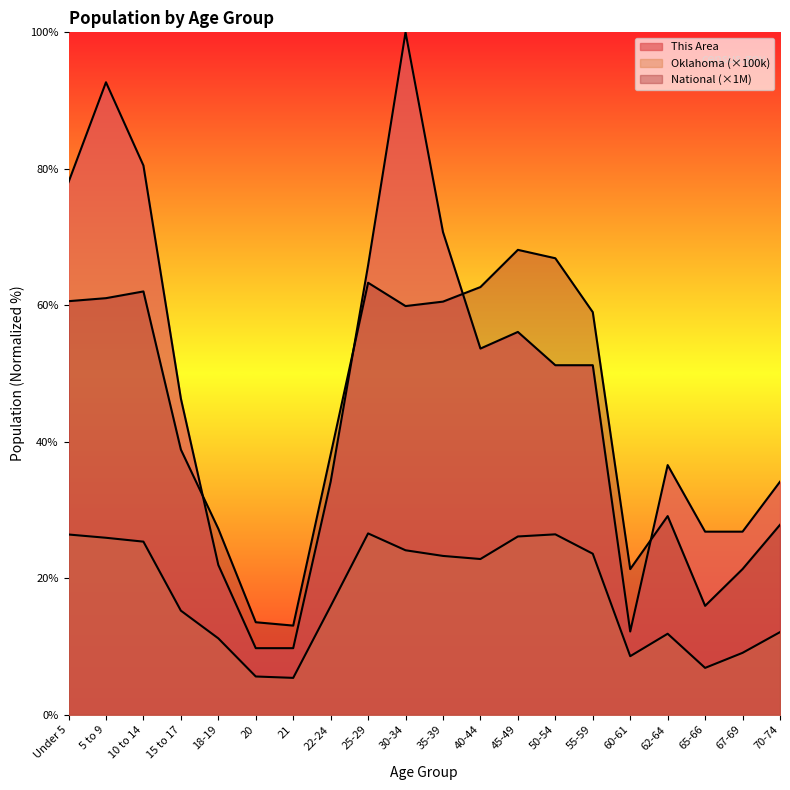

How many lines are shown in the chart?

3